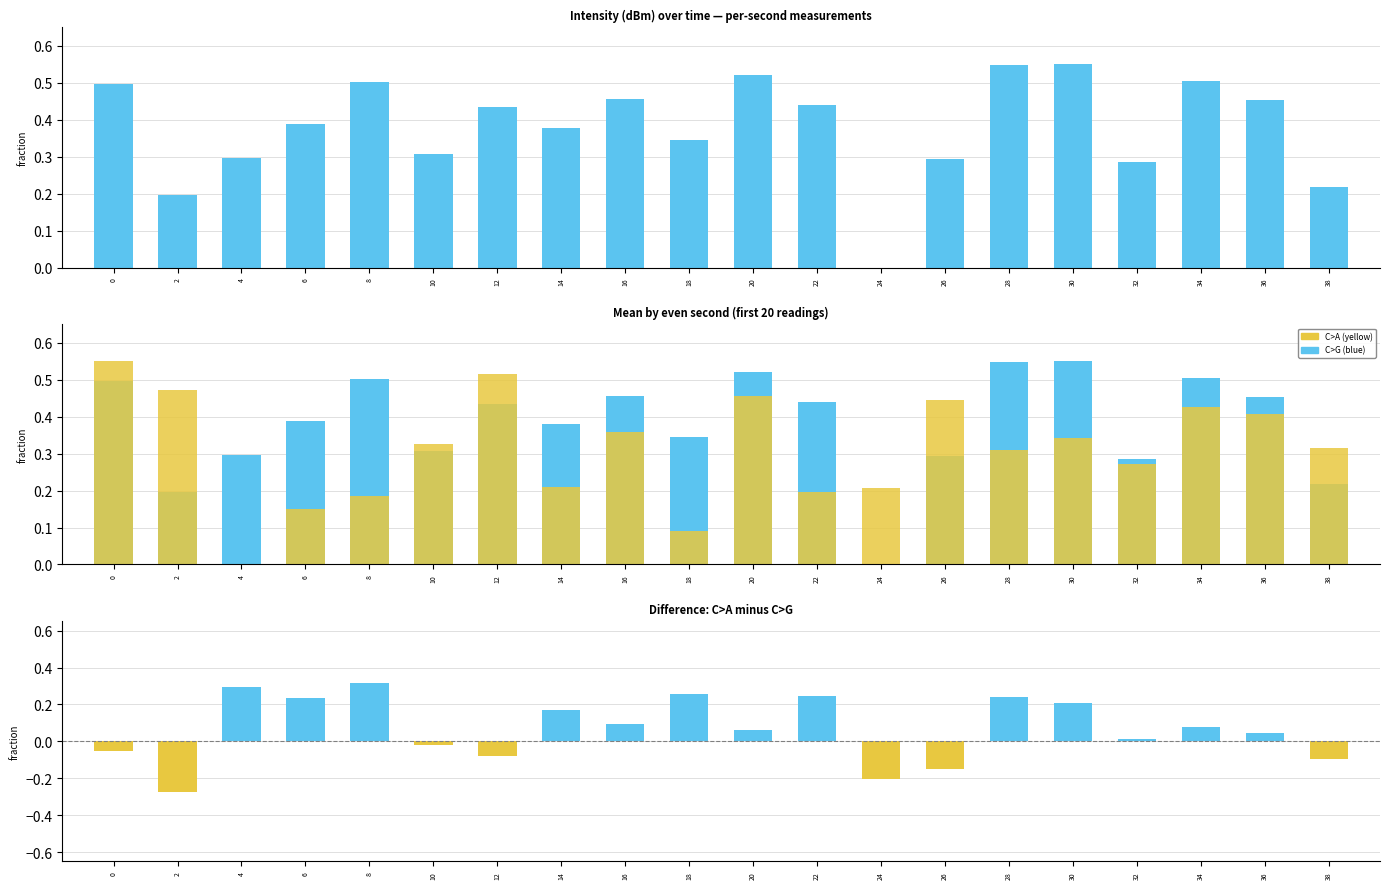

The C>G series shows 0.3 at 32. True or false?

True